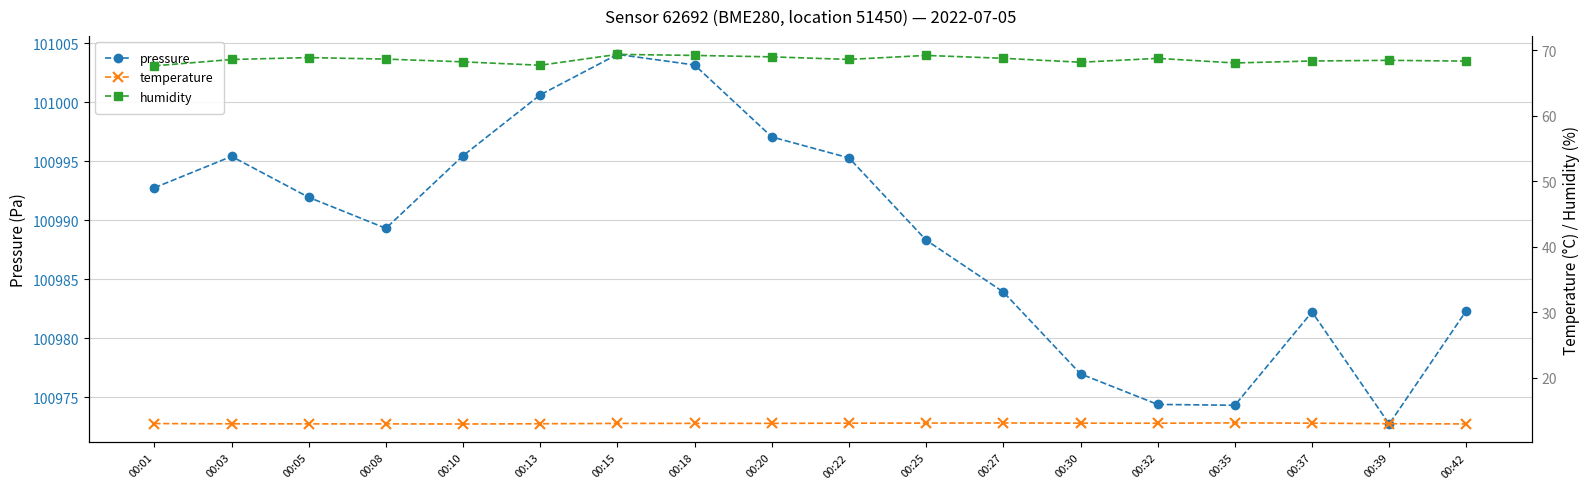

Count the number of data series in this chart.

3